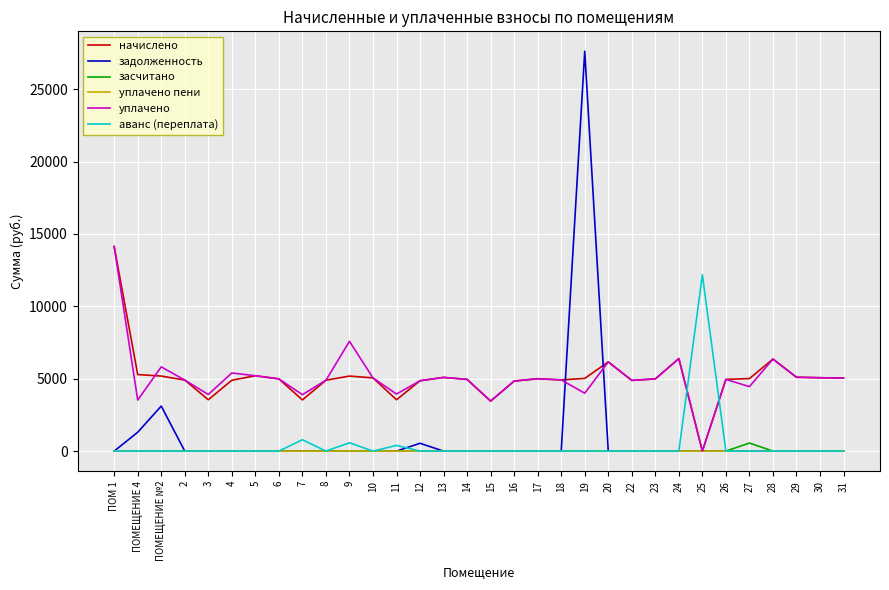

The value of начислено at 29 is 5103.4. True or false?

True